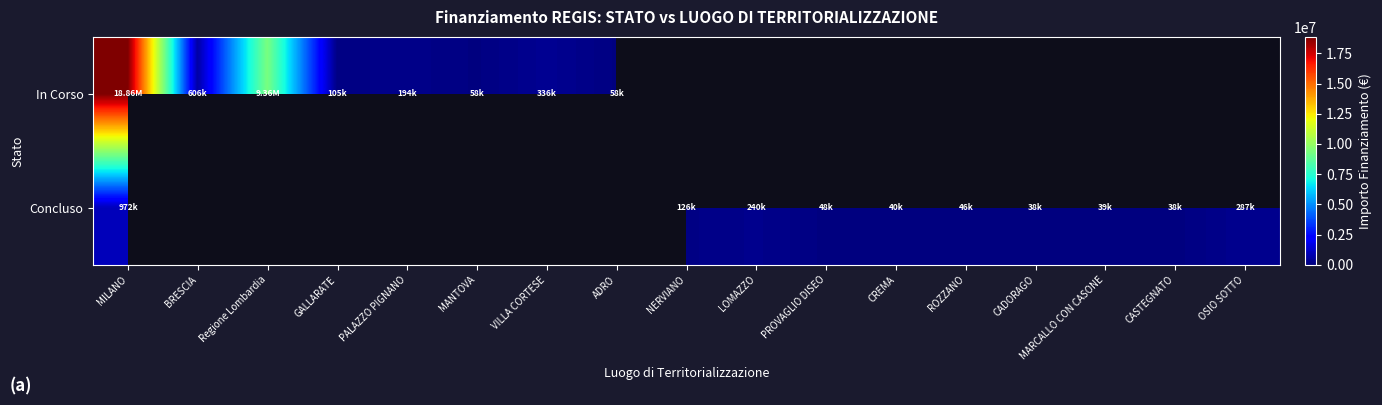

What is the difference between the maximum and minimum values in the Concluso series?

933915.6